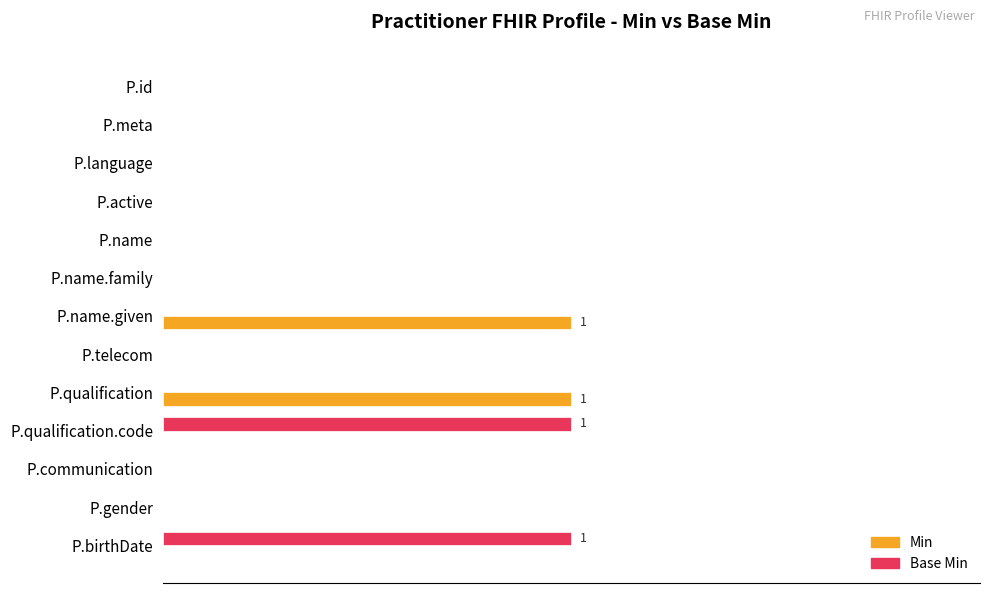

What are all the series names shown in the legend?

Min, Base Min